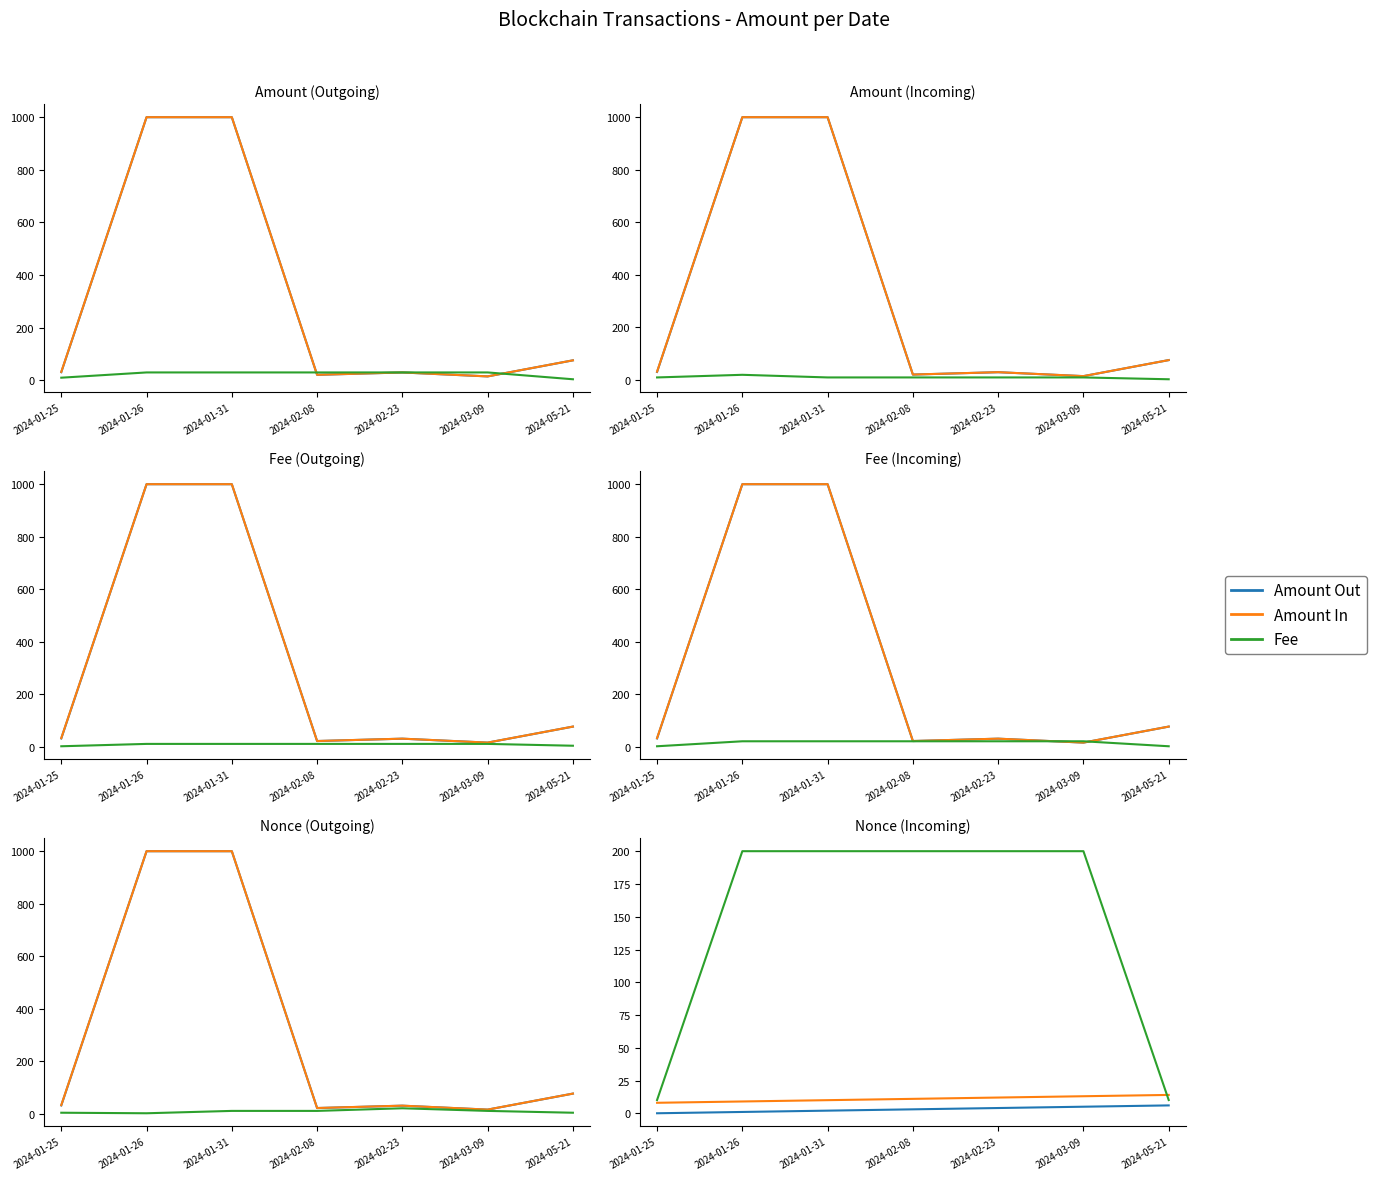

True or false: Amount In and Amount Out intersect in this chart.

False